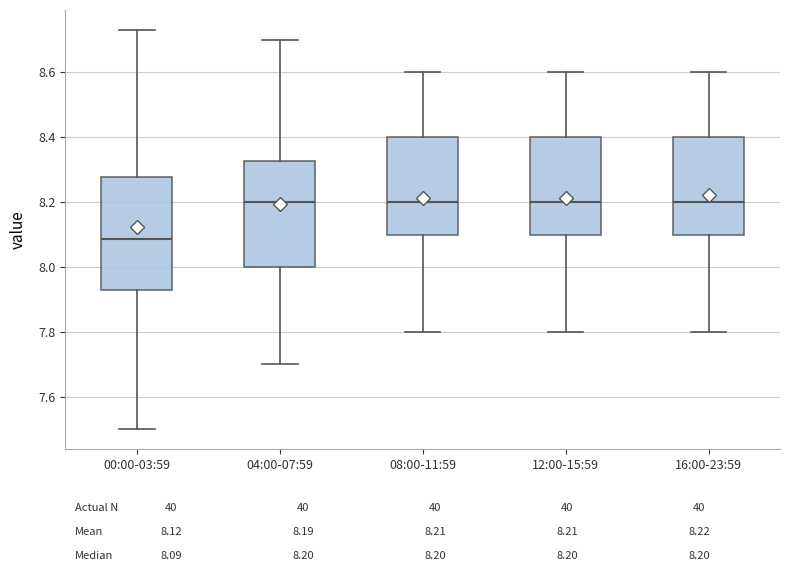

Reading left to right, read every box against the y-axis: the position of its median line, the range the box covers, and the ends of its whiskers. The values are not printed on the chart, so give them approximately, as read against the axis.

00:00-03:59: median 8.08, box 7.94 to 8.28, whiskers 7.50 to 8.74
04:00-07:59: median 8.20, box 8.00 to 8.32, whiskers 7.70 to 8.70
08:00-11:59: median 8.20, box 8.10 to 8.40, whiskers 7.80 to 8.60
12:00-15:59: median 8.20, box 8.10 to 8.40, whiskers 7.80 to 8.60
16:00-23:59: median 8.20, box 8.10 to 8.40, whiskers 7.80 to 8.60